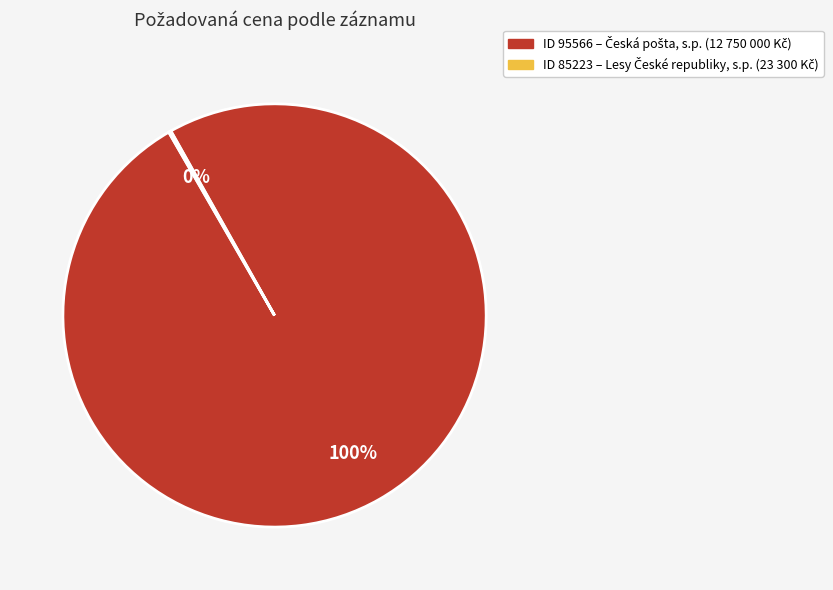

To the nearest percent, what is the average slice percentage?

50%